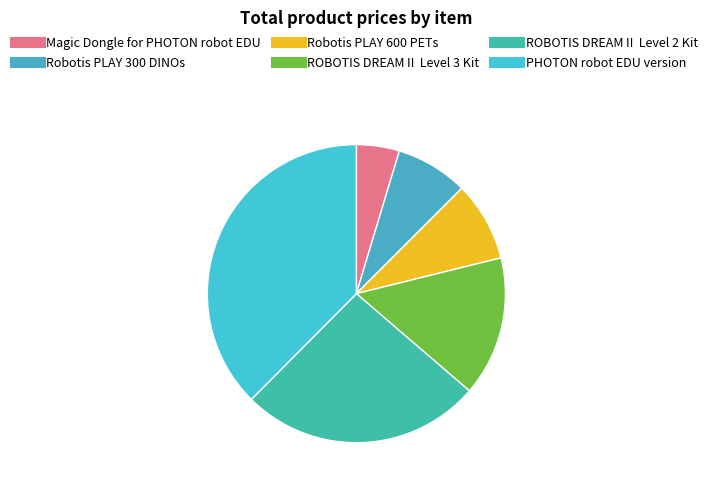

Rank the categories by value from lowest to highest.

Magic Dongle for PHOTON robot EDU, Robotis PLAY 300 DINOs, Robotis PLAY 600 PETs, ROBOTIS DREAMⅡ Level 3 Kit, ROBOTIS DREAMⅡ Level 2 Kit, PHOTON robot EDU version